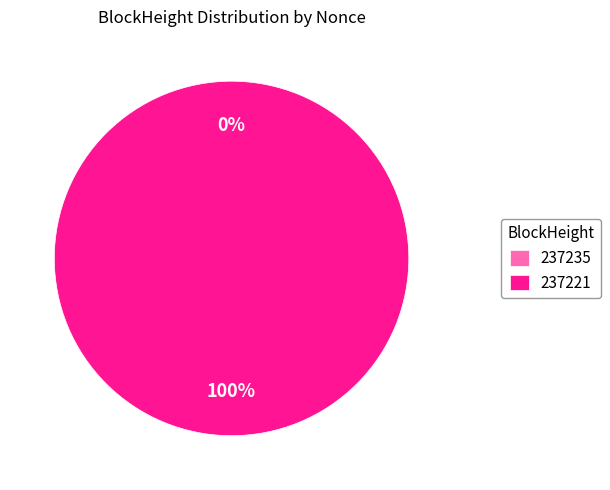

Which category has the smallest portion of the pie?

237235